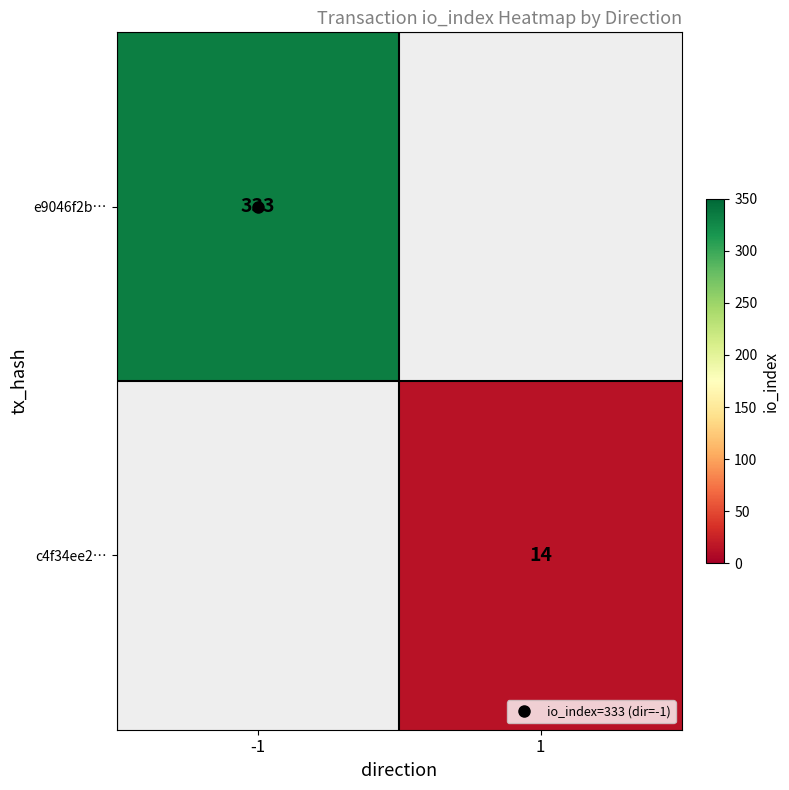

Is it true that e9046f2b… equals 333.0 at -1?

True